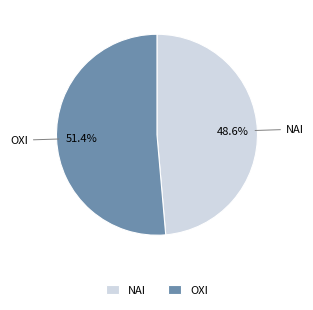

To the nearest percent, what is the difference between the ΝΑΙ and ΟΧΙ slice percentages?

3%